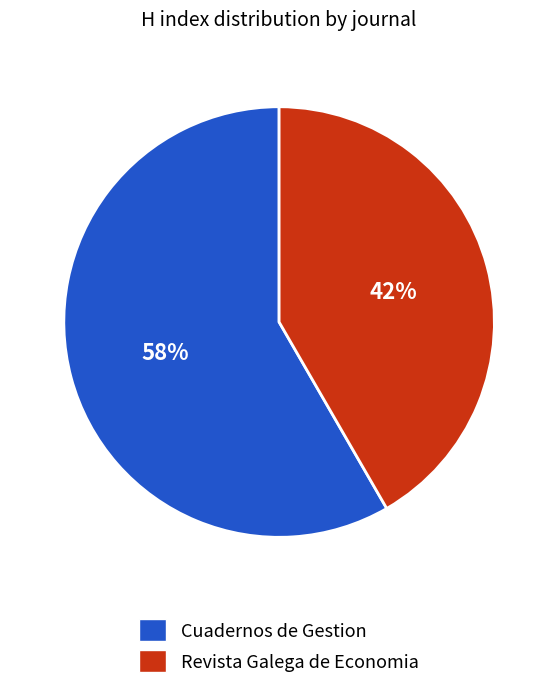

Which has a higher value, Cuadernos de Gestion or Revista Galega de Economia?

Cuadernos de Gestion